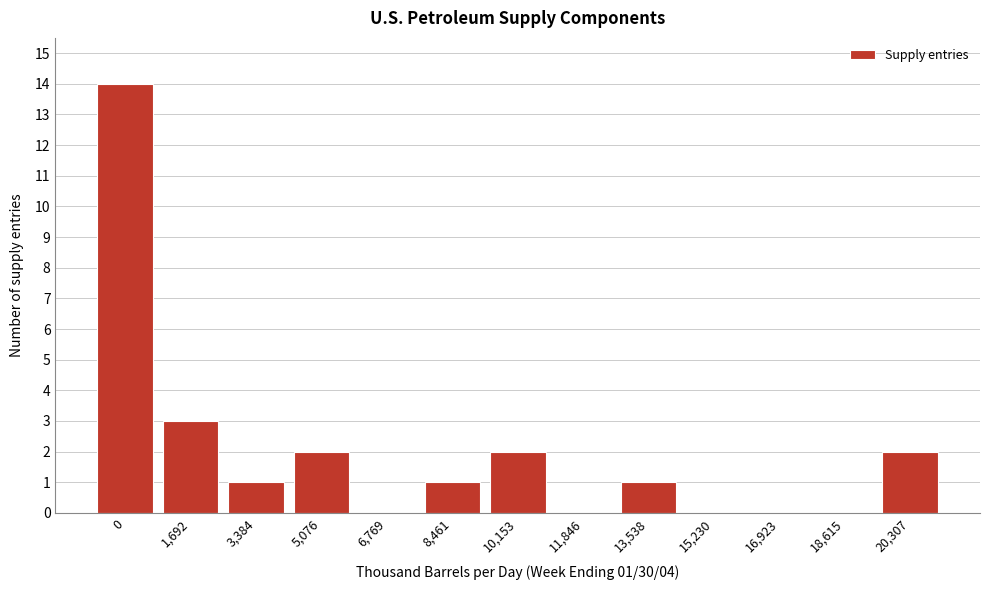

Reading right to left, what are all the values shown in this chart?

20,307=2	18,615=0	16,923=0	15,230=0	13,538=1	11,846=0	10,153=2	8,461=1	6,769=0	5,076=2	3,384=1	1,692=3	0=14